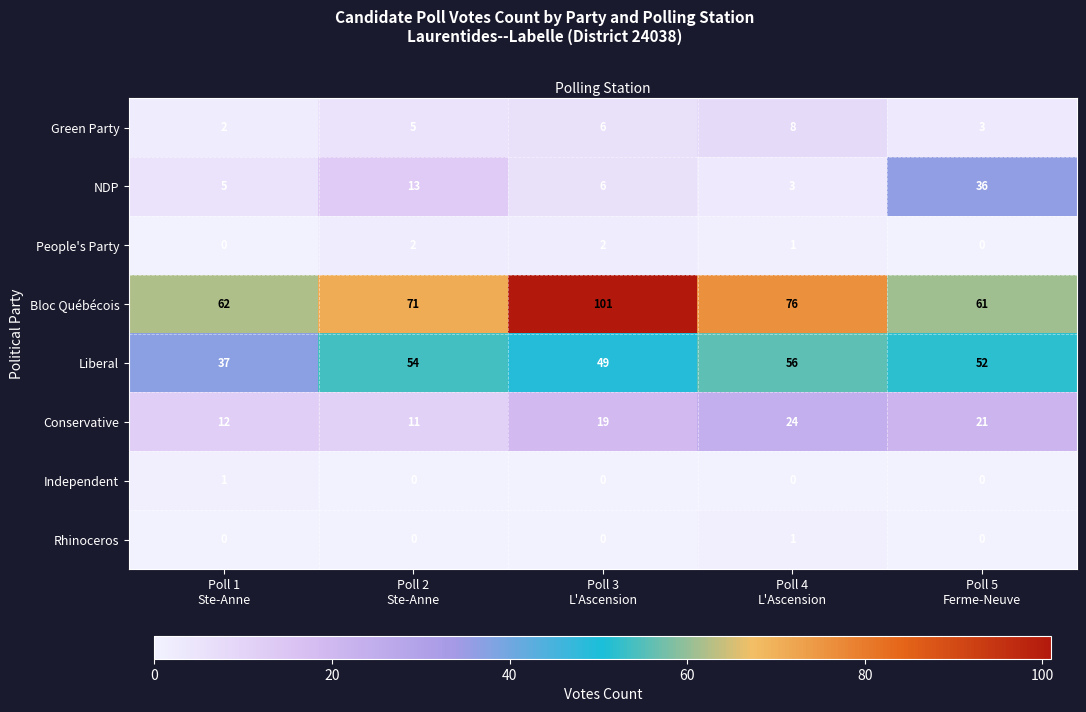

Count the Rhinoceros values in the range 0 to 1.

5